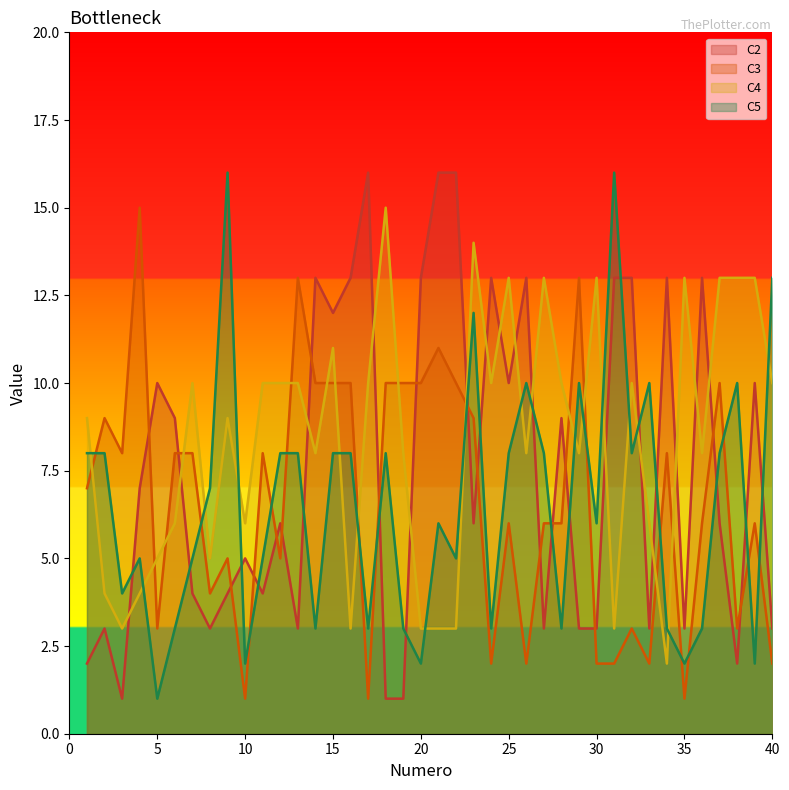

How many interior local peaks does the C3 series have?

12